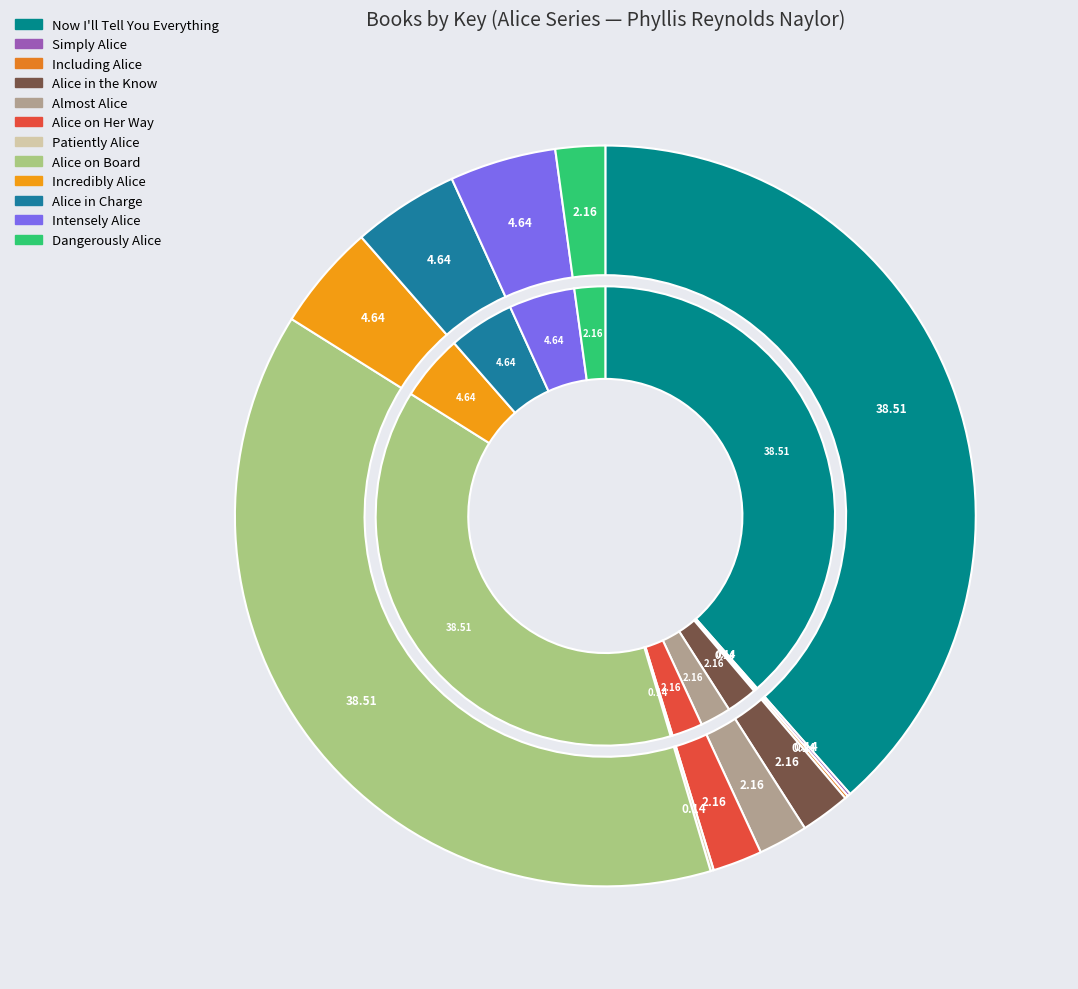

To the nearest percent, what portion does Alice on Her Way represent?

2%